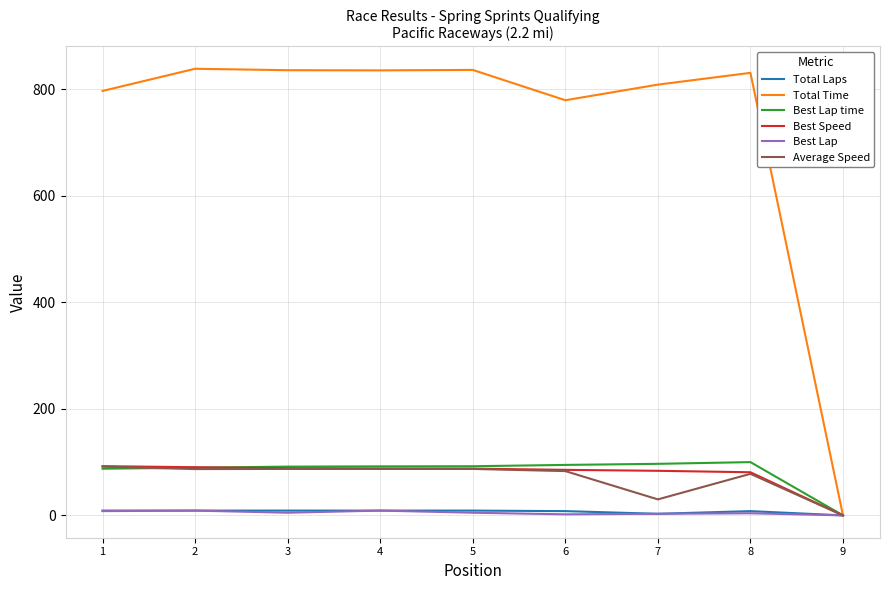

The value of Best Speed at 5 is 87.8. True or false?

True